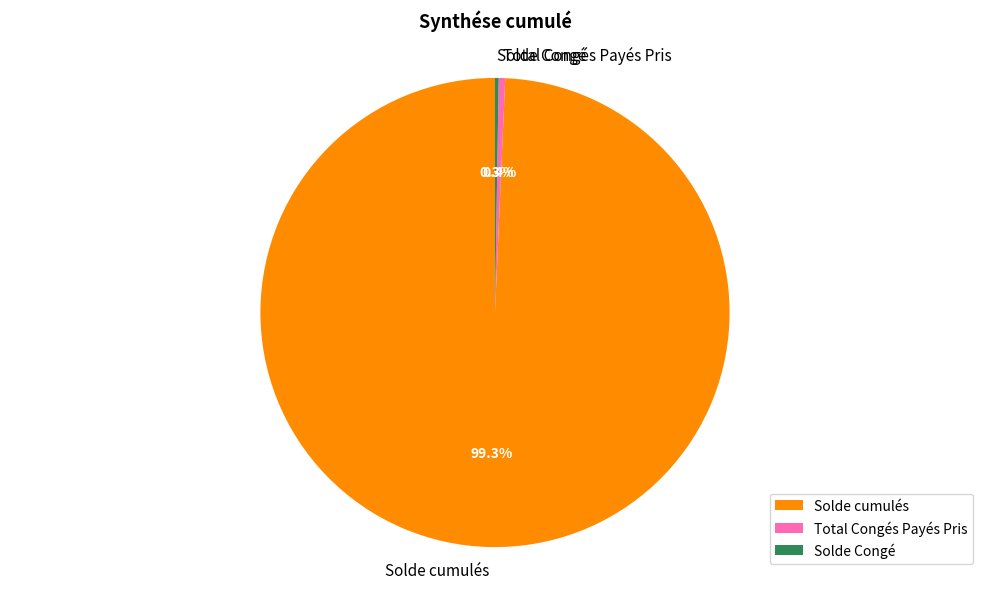

What is the total percentage of Solde cumulés and Total Congés Payés Pris?

99.7%